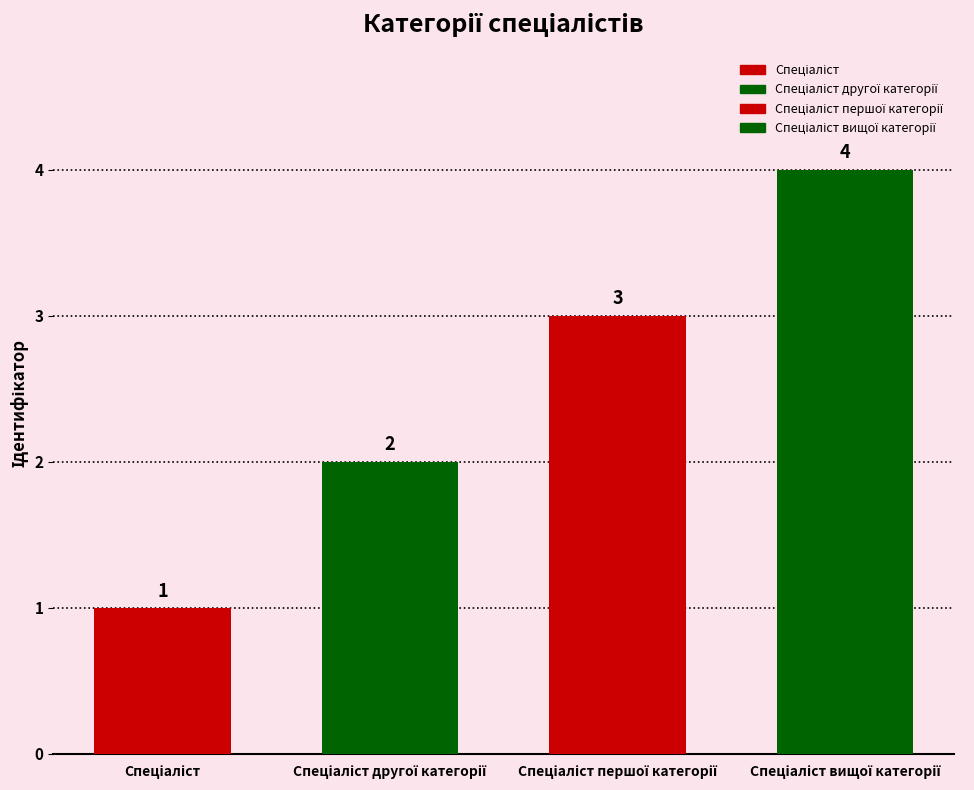

List the labels in order of value, smallest first.

Спеціаліст, Спеціаліст другої категорії, Спеціаліст першої категорії, Спеціаліст вищої категорії